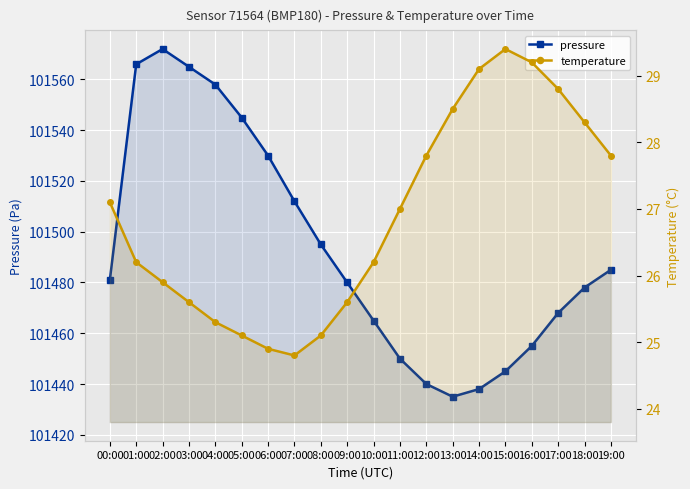

How many data points in temperature are above 27?

9